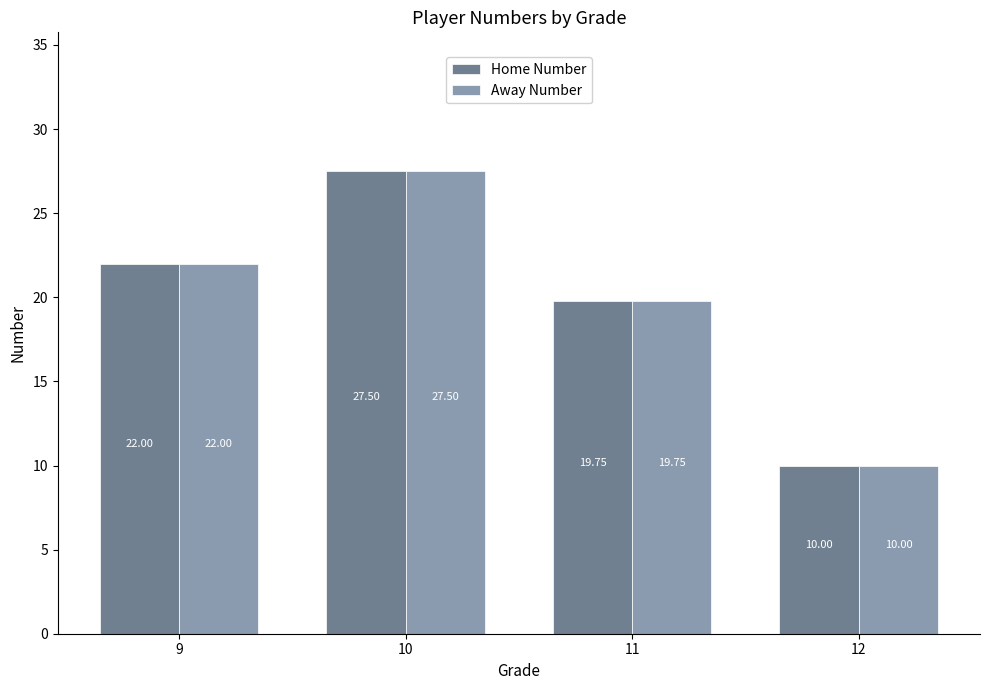

What is the greatest value displayed?

27.5